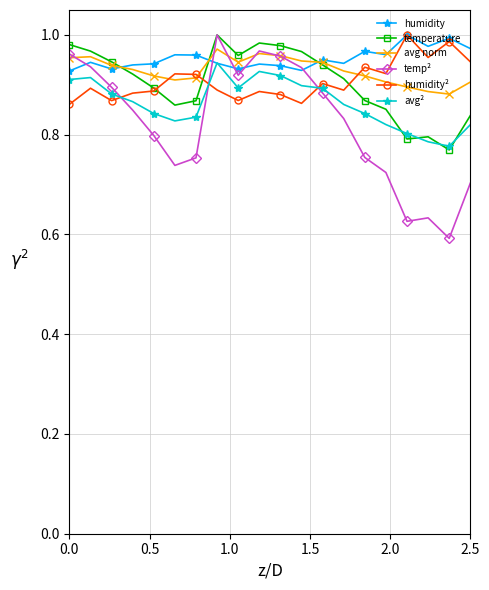

Which series has the largest range (max minus min)?

temp²